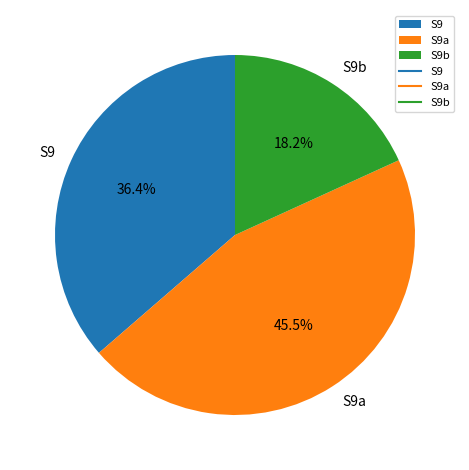

To the nearest percent, what is the difference between the largest and smallest slice percentages?

27%